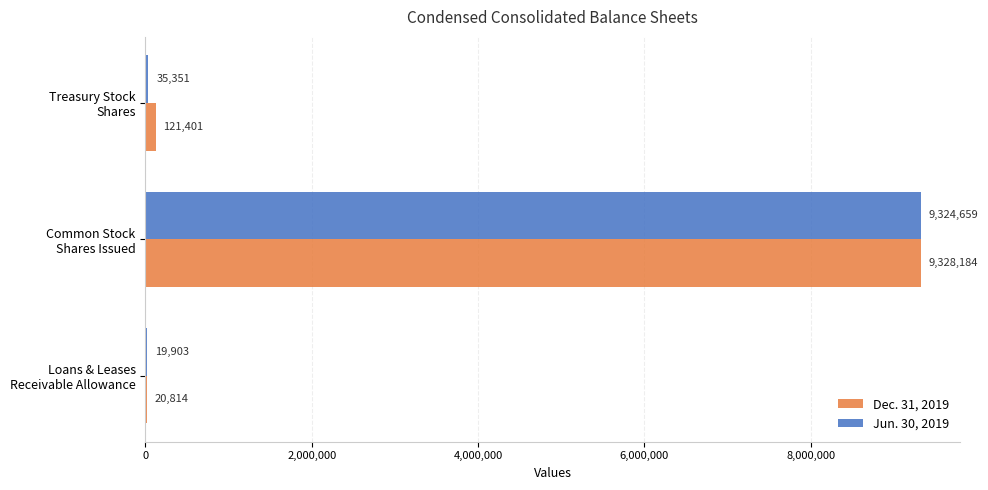

What is the sum of all Dec. 31, 2019 values?

9470399